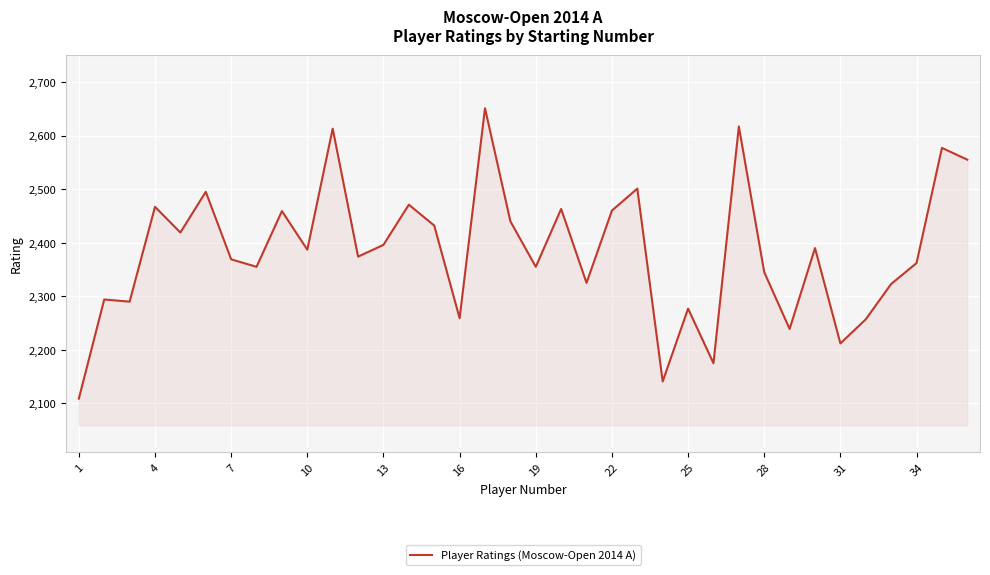

What is the difference between the maximum and minimum values?

542